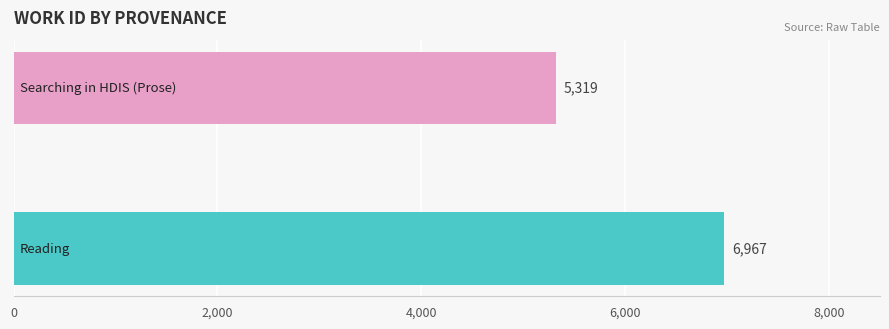

What is the smallest value displayed?

5319